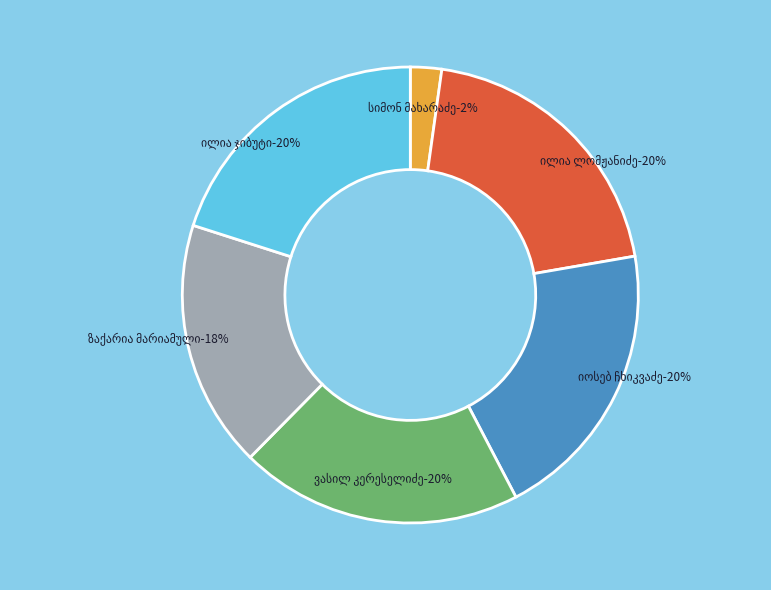

What is the ratio of the value at ვასილ კერესელიძე to the value at ილია ლომჟანიძე?

1.0